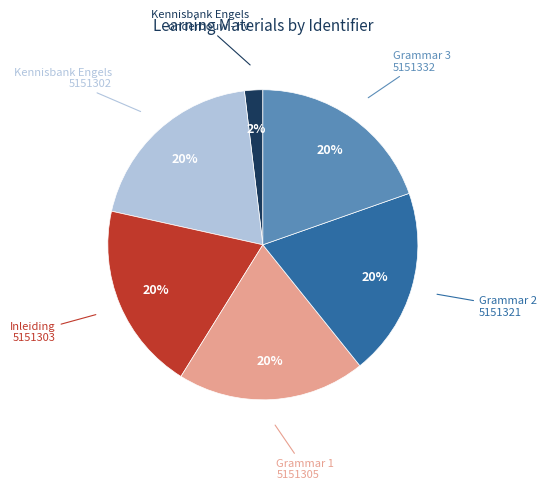

To the nearest percent, what percentage of the pie is Kennisbank Engels?

20%